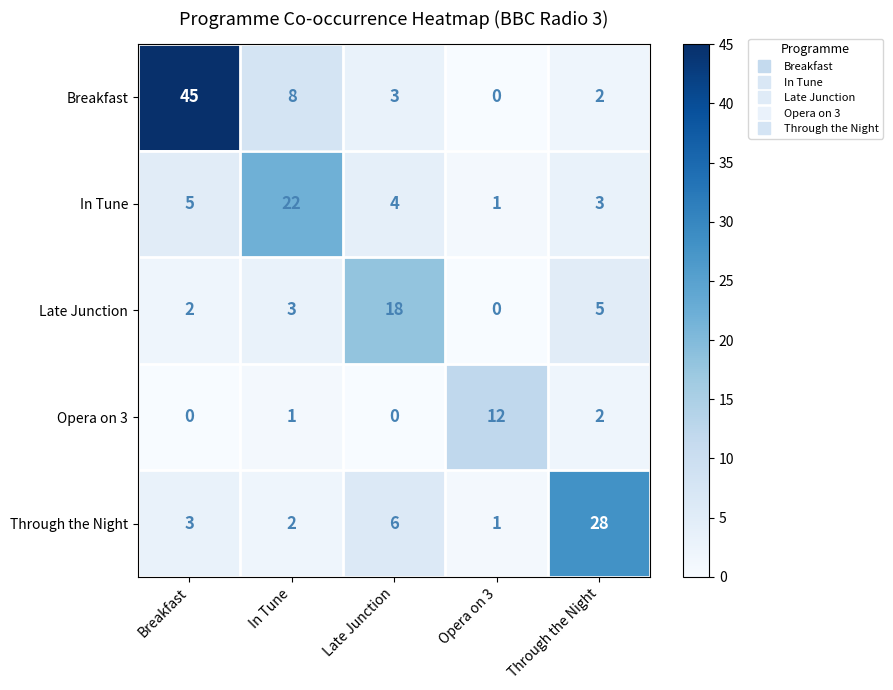

Which series has the largest range (max minus min)?

Breakfast